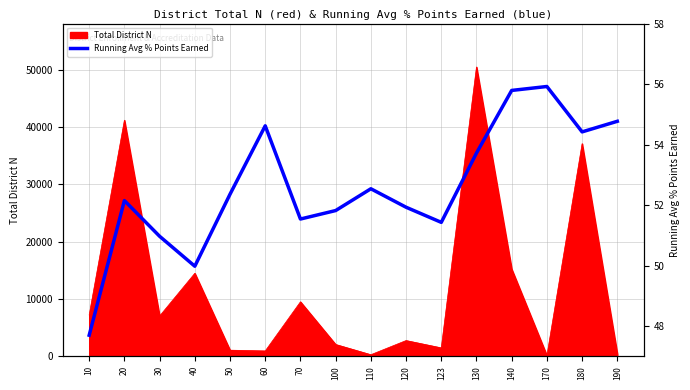

True or false: the data has more than 1 interior local peaks.

True